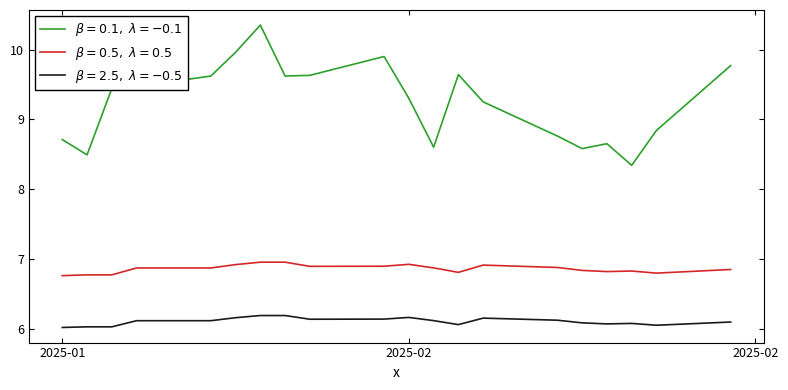

What is the label of the 20th point from the right?

2025-01